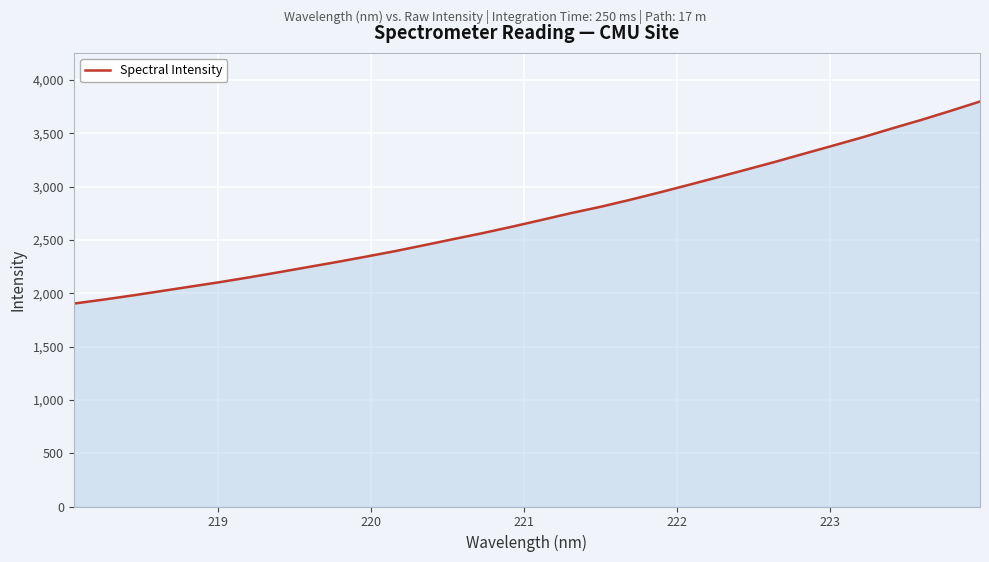

What is the greatest value displayed?

3798.3